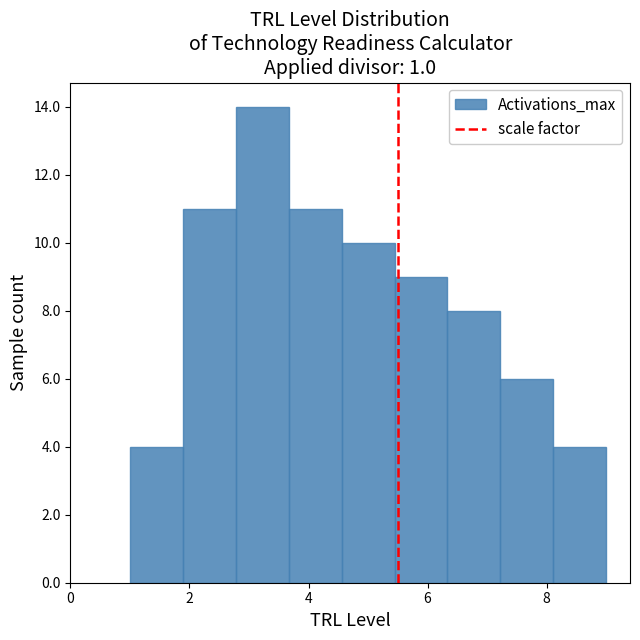

What is the height of the bar covering 6.4 to 7.2 on the x-axis? Neither the bar edges nor the heights are printed on the chart, so give them approximately, as read against the axes.

8